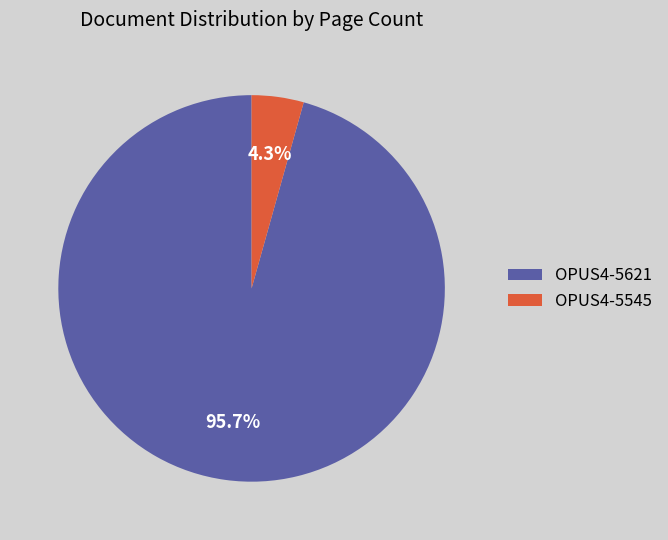

What is the largest slice in the pie chart?

OPUS4-5621